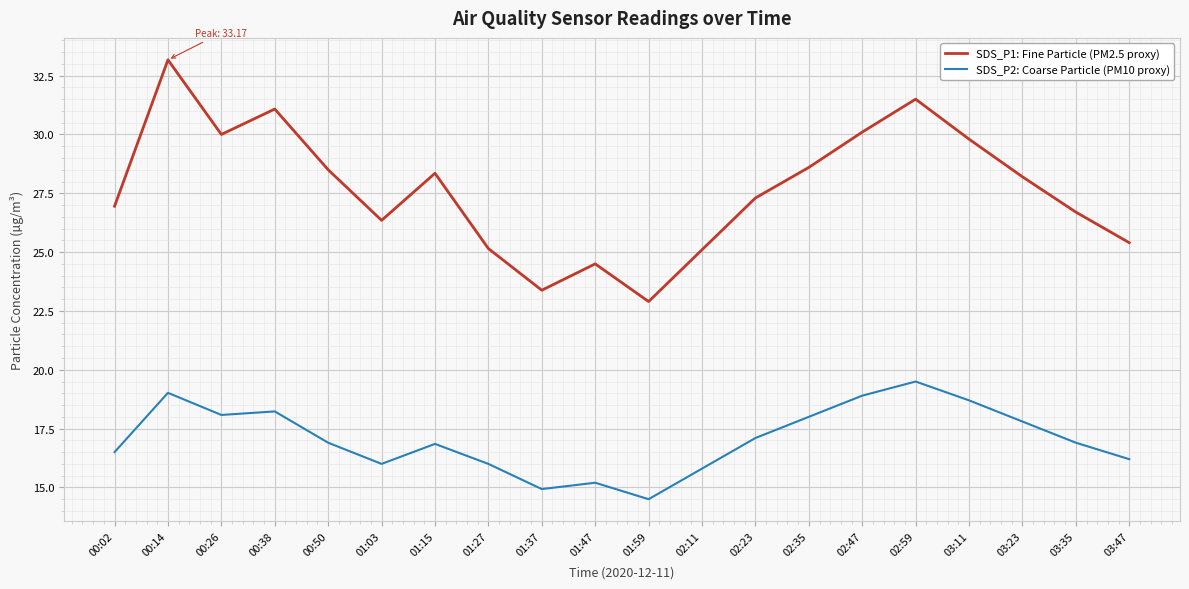

What position from the right is 01:15?

14